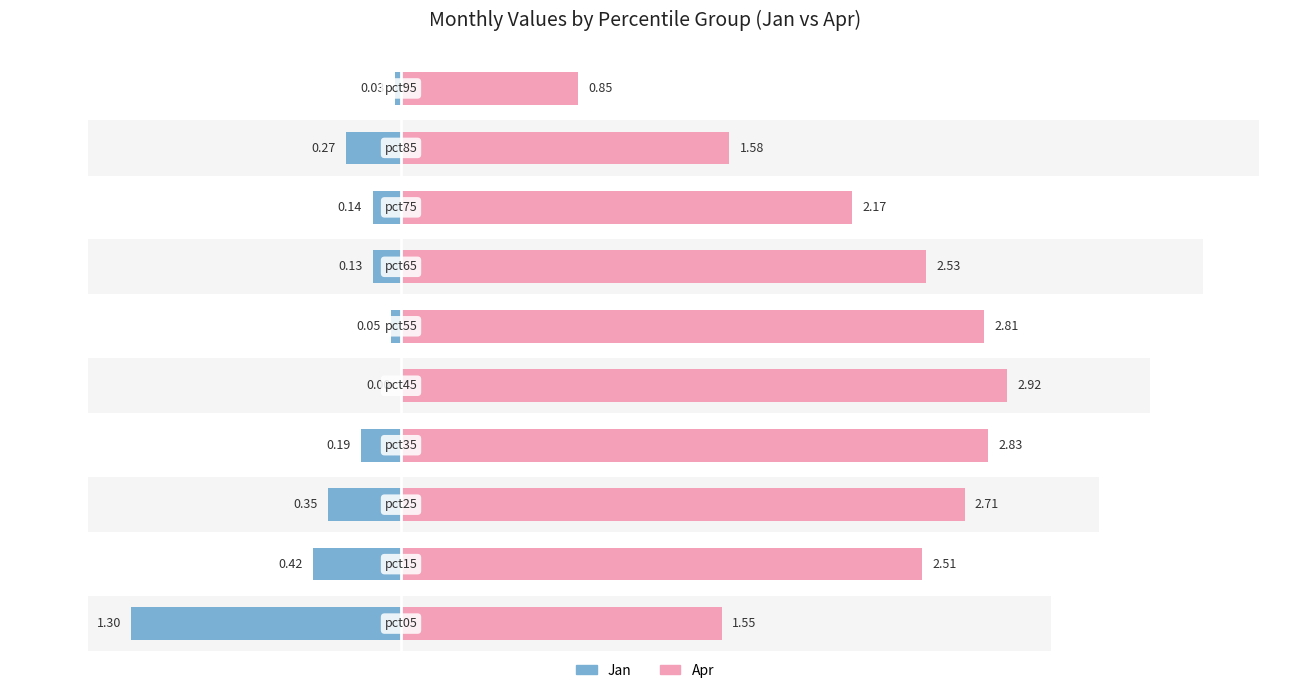

List the series in order of their overall mean, lowest first.

Jan, Apr